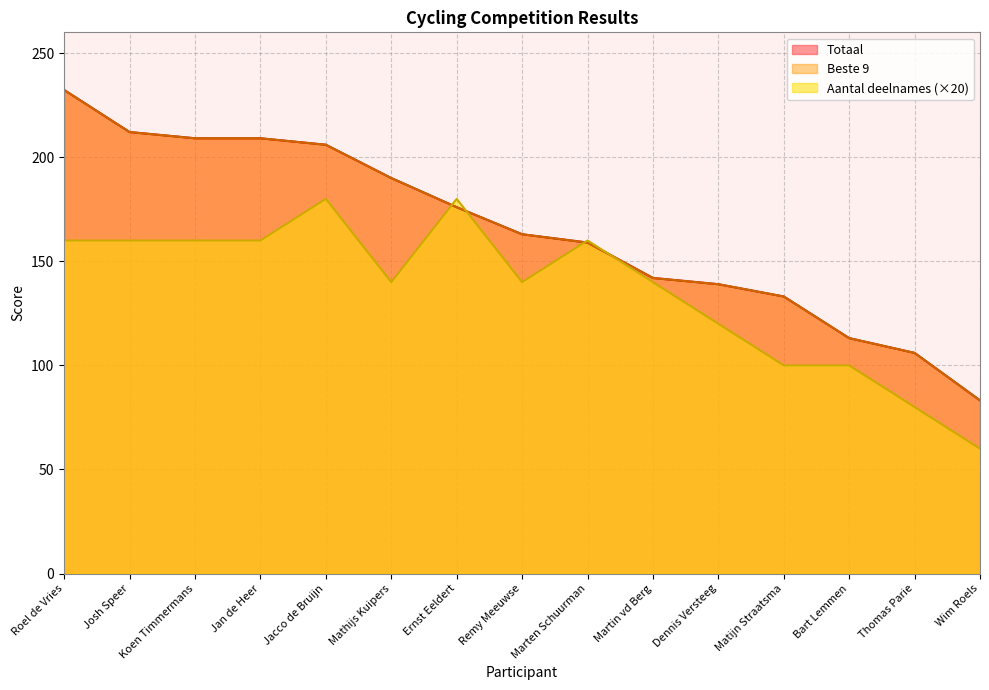

The value of Beste 9 at Matijn Straatsma is 133.1. True or false?

True